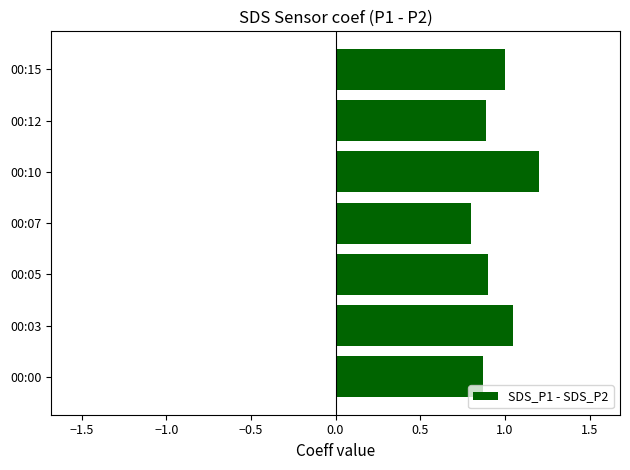

The chart shows a value of 0.5 at 00:00. True or false?

False